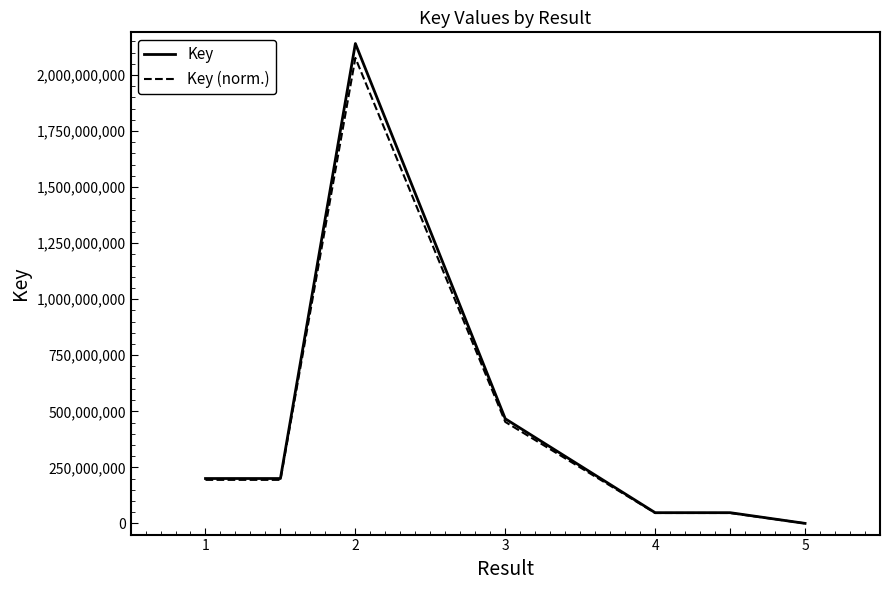

What is the sum of all Key values?

3104382113.0